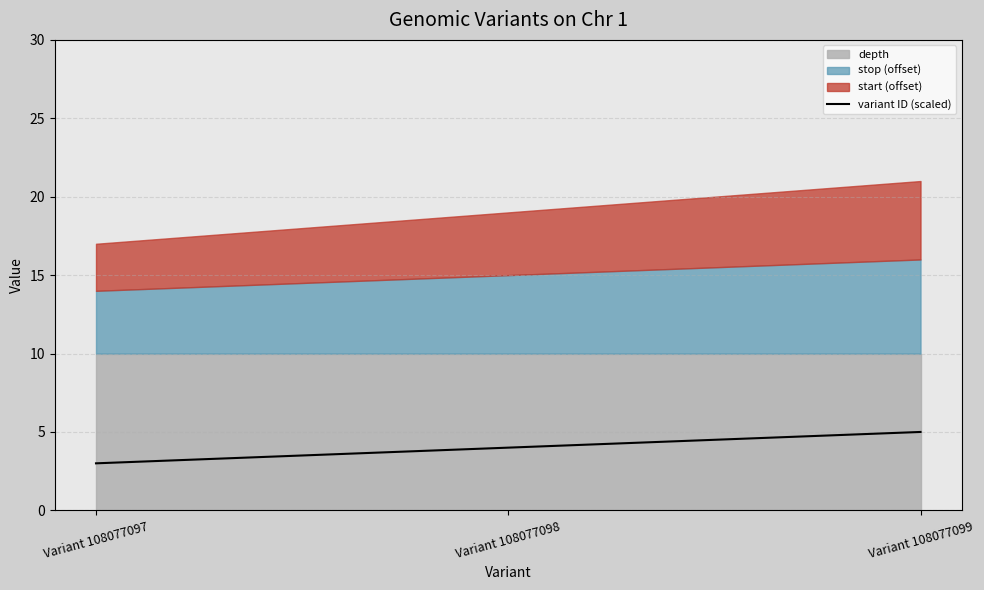

What is the value of the 3rd point from the left?

5